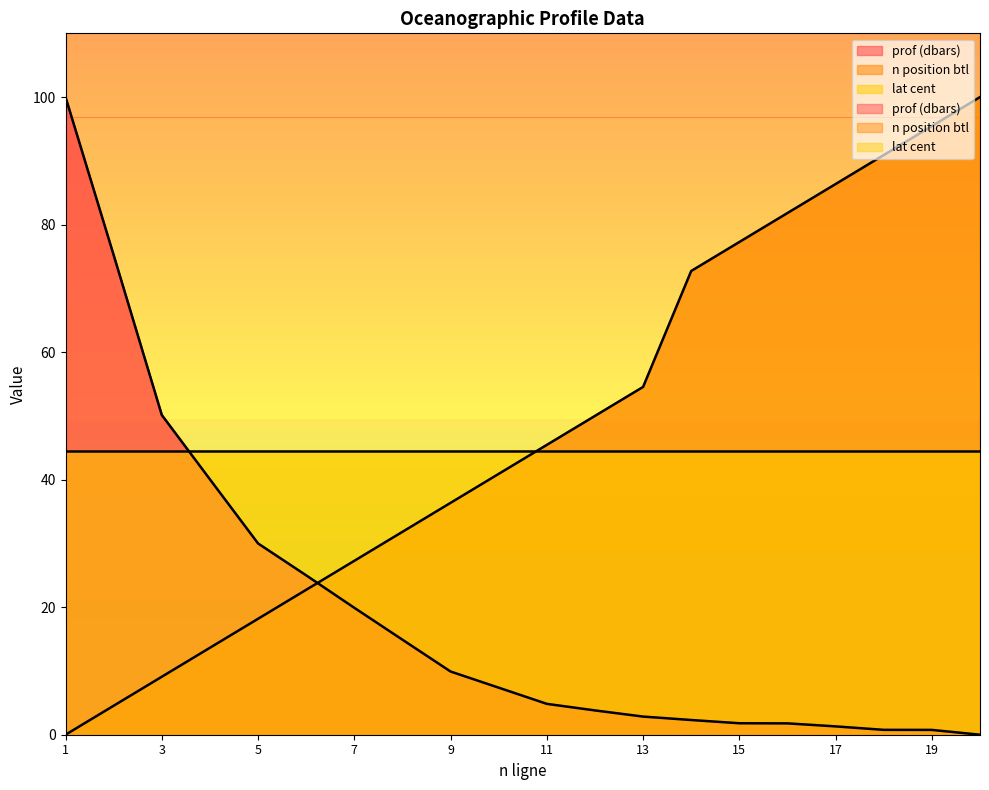

What is the value of the n position btl point at the 16th from the left?

81.8